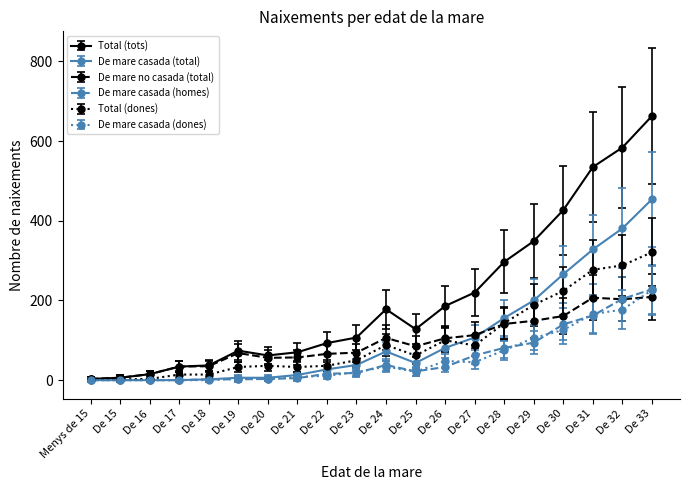

What is the maximum value shown in the chart?

663